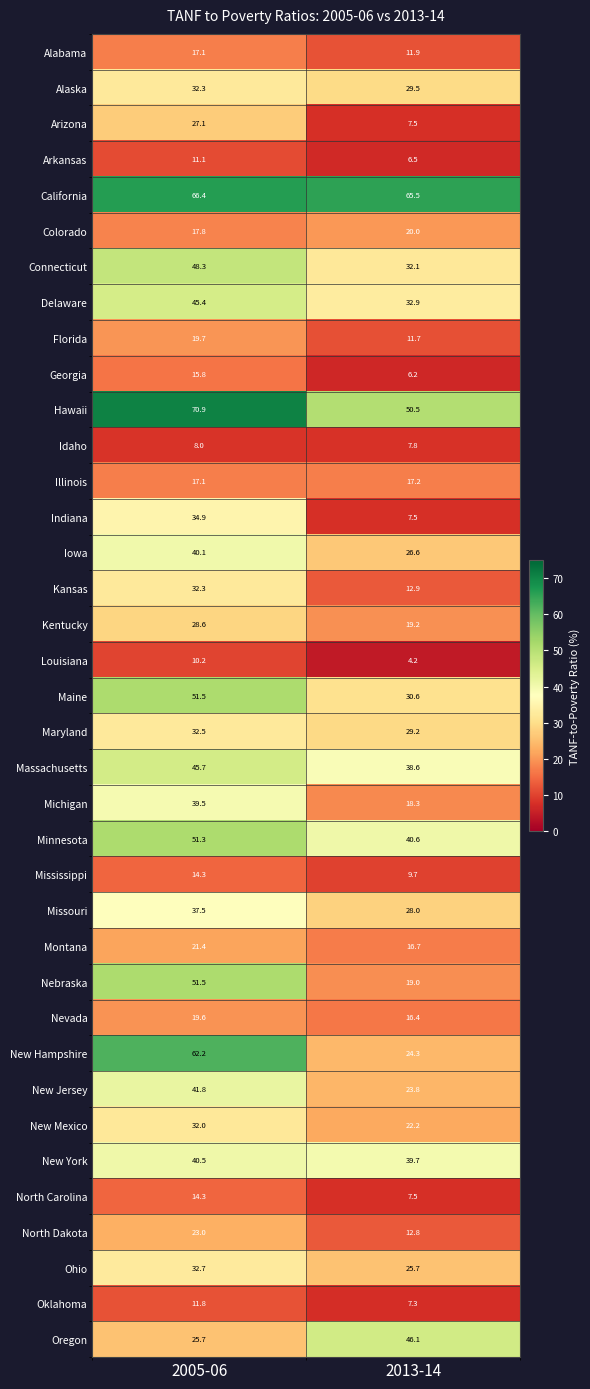

Between 2005-06 and 2013-14, which series saw the biggest shift?

New Hampshire